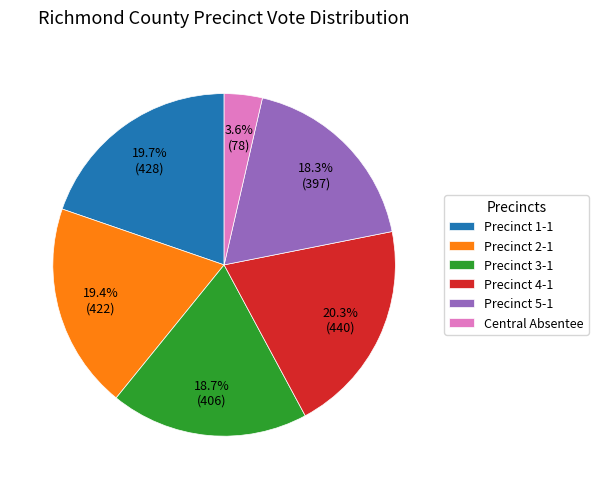

How many slices are in this pie chart?

6